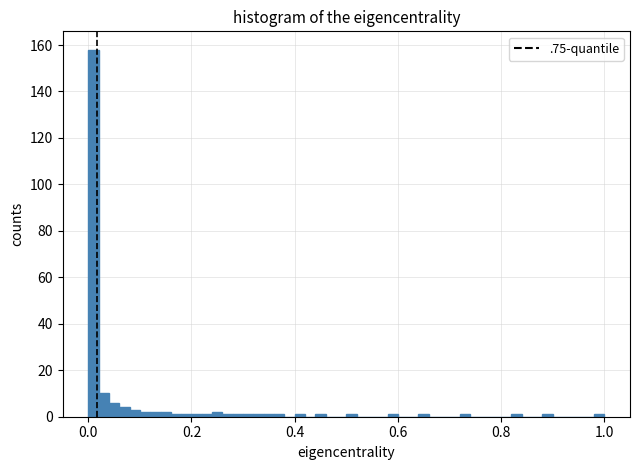

Read against the x-axis, roughly where is the centre of the tallest bar?

0.02